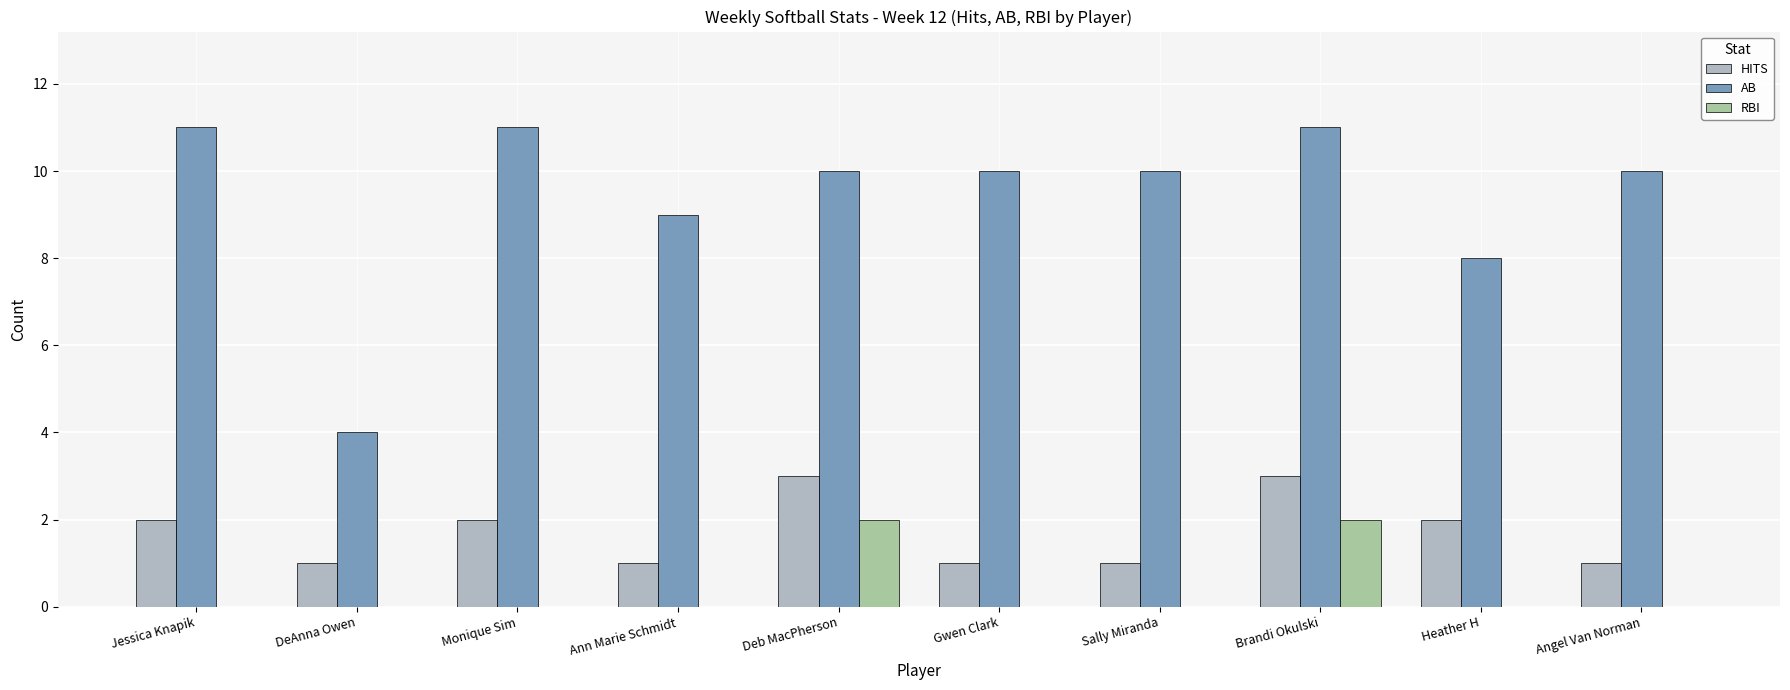

Count the number of categories in the chart.

10